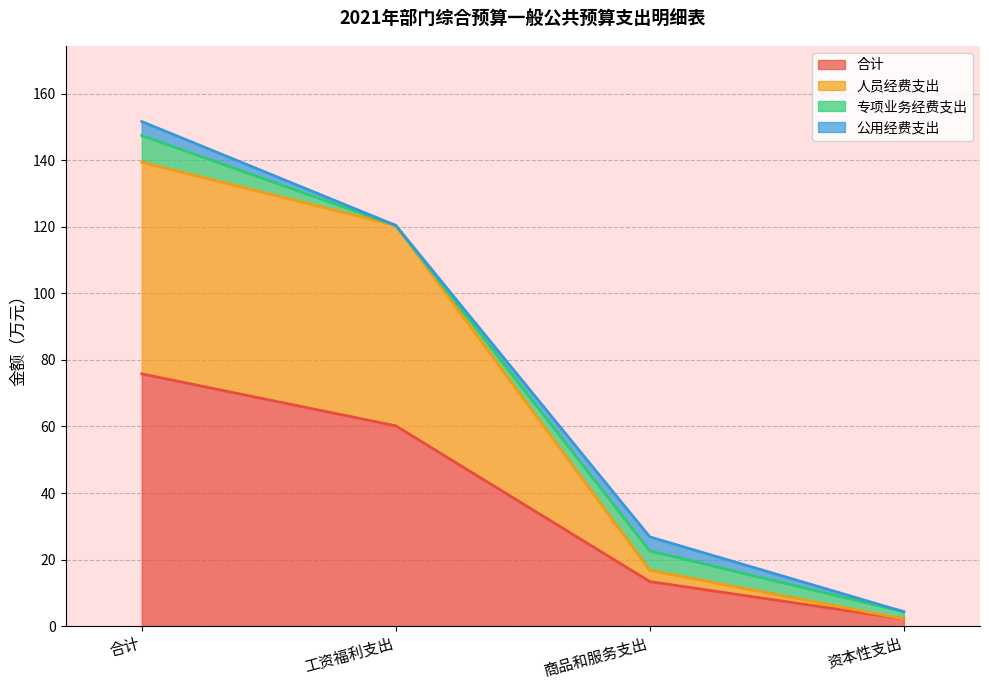

How many values in the 合计 series exceed 60?

2